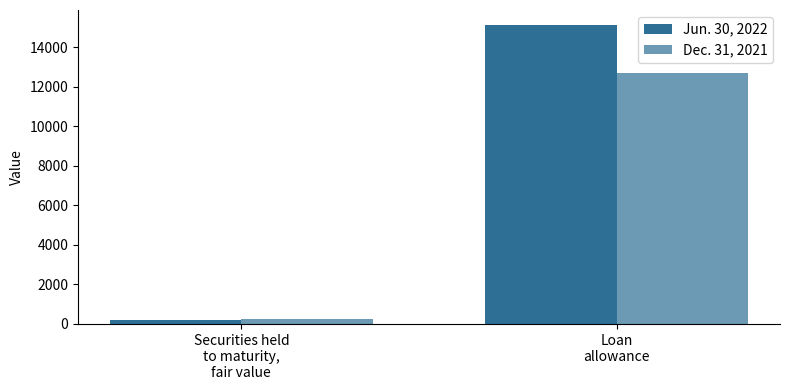

How many data points in Dec. 31, 2021 are less than 12704?

1